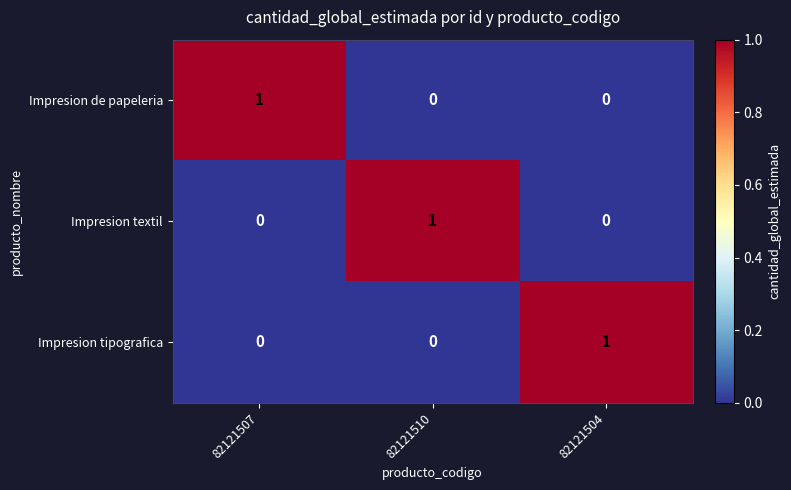

Is the value of Impresion de papeleria at 82121507 greater than the value of Impresion textil at 82121507?

Yes